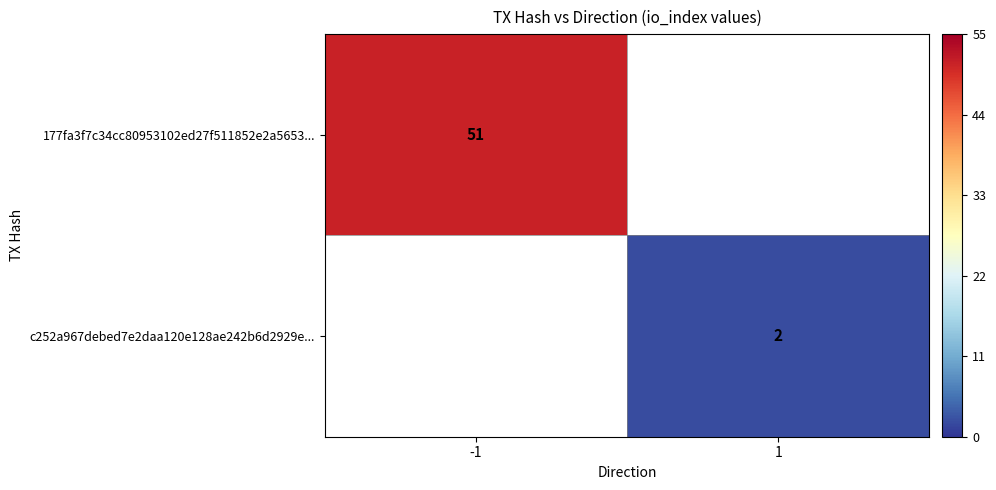

Is it true that 177fa3f7c34cc80953102ed27f511852e2a5653... equals 27.5 at -1?

False